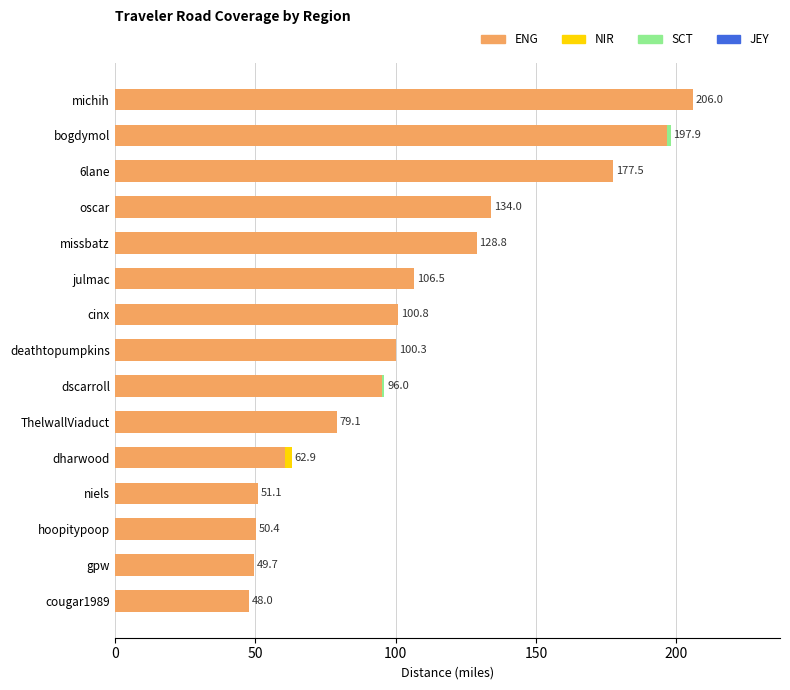

The value of ENG at hoopitypoop is 33.0. True or false?

False